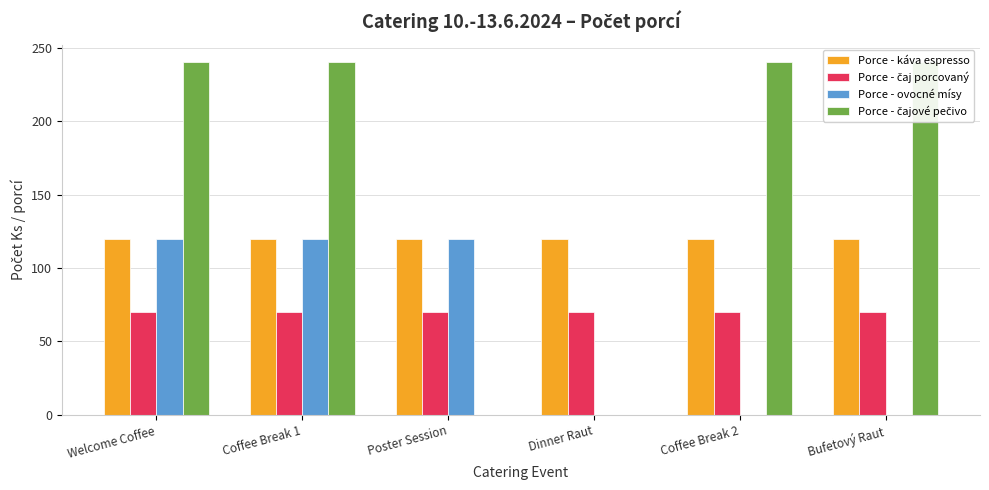

Is it true that Porce - čajové pečivo equals 418 at Welcome Coffee?

False